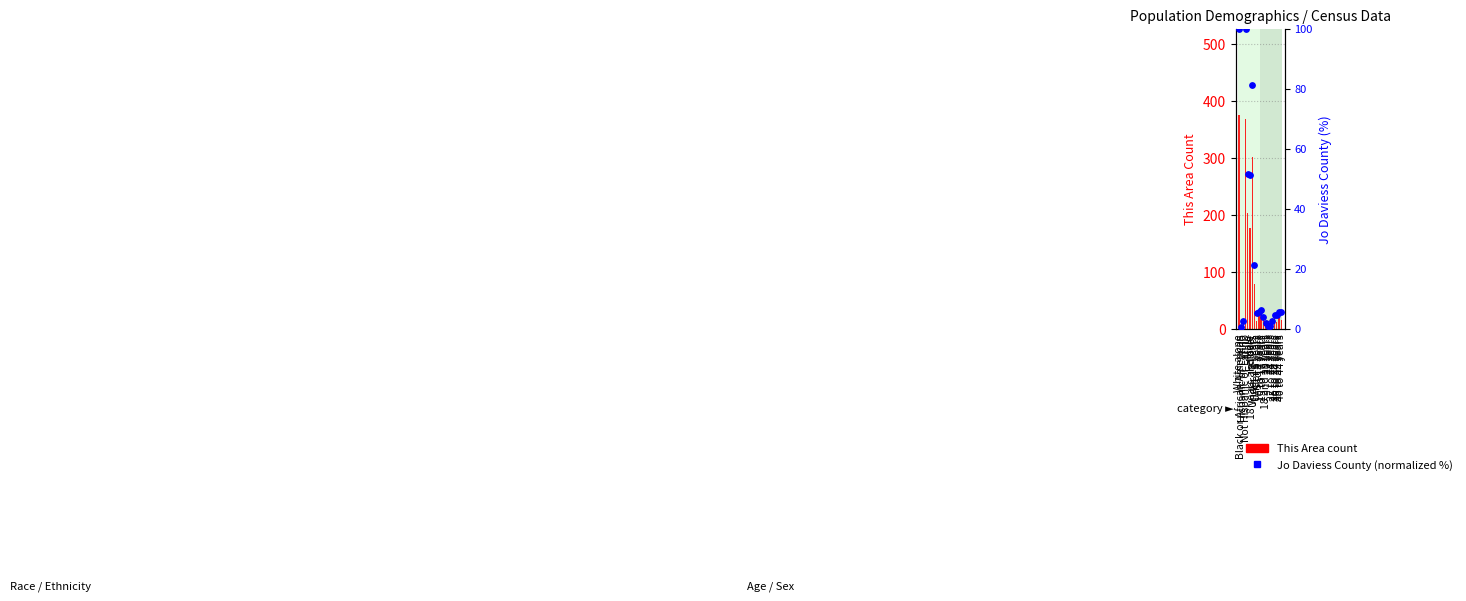

Which series reaches the minimum Y coordinate?

Jo Daviess County (normalized %)